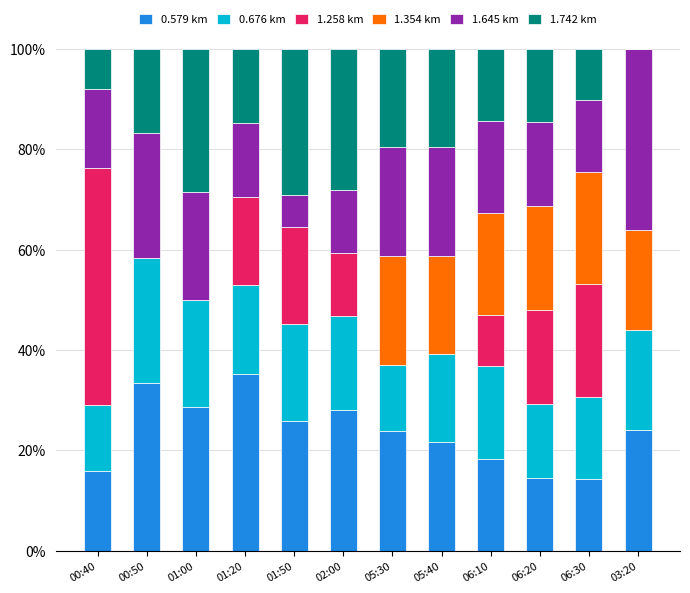

Count the number of data series in this chart.

6